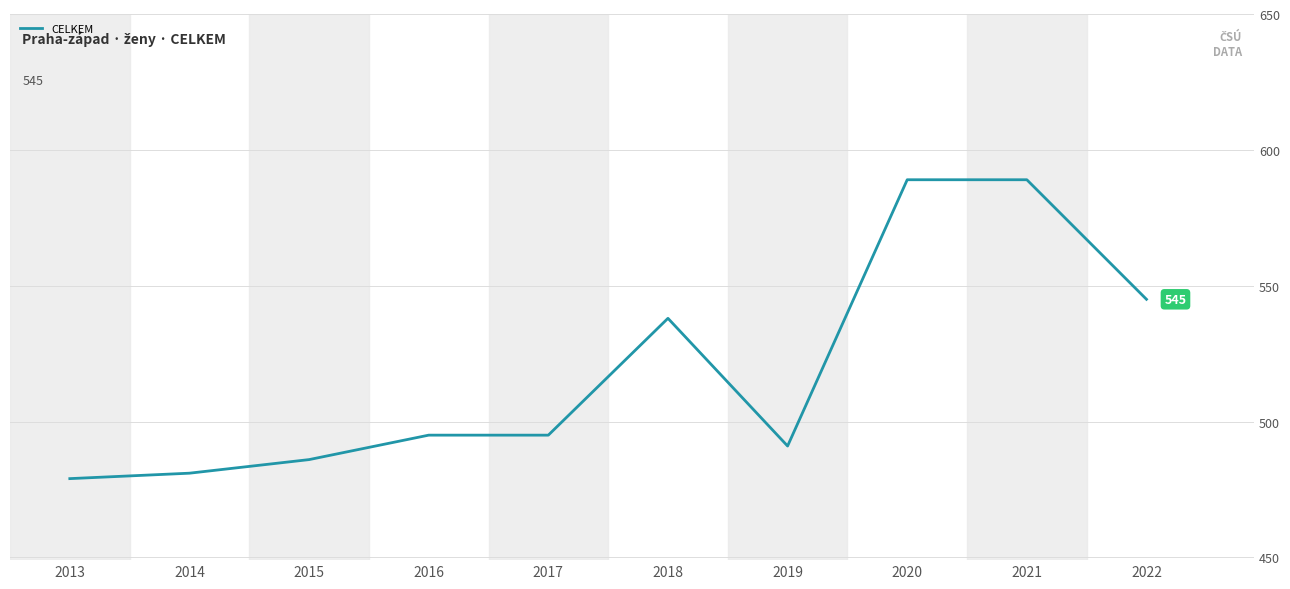

Reading left to right, transcribe all the data shown in this chart.

479	481	486	495	495	538	491	589	589	545